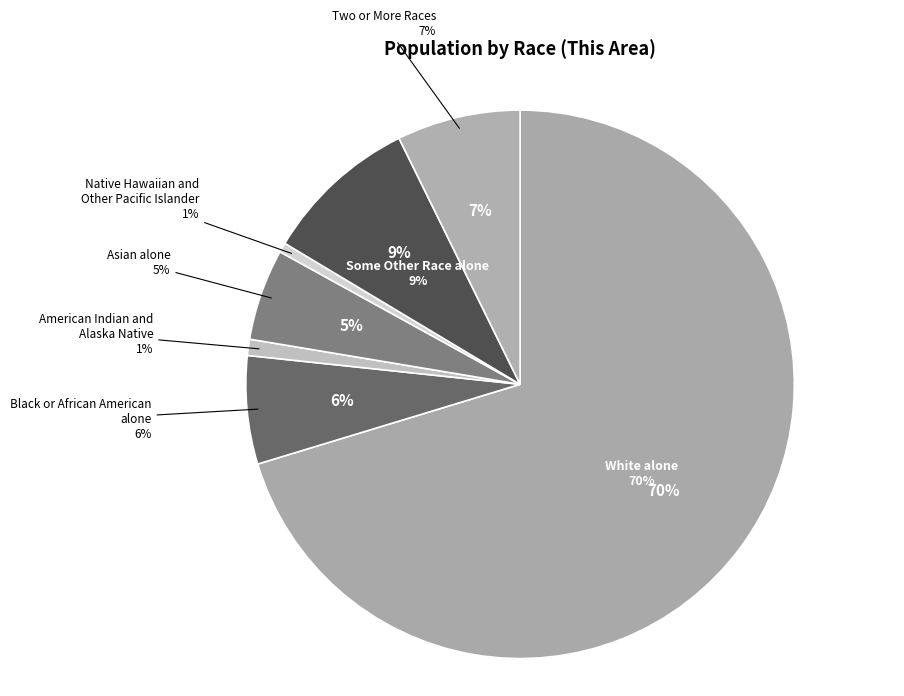

To the nearest percent, what is the average slice percentage?

14%